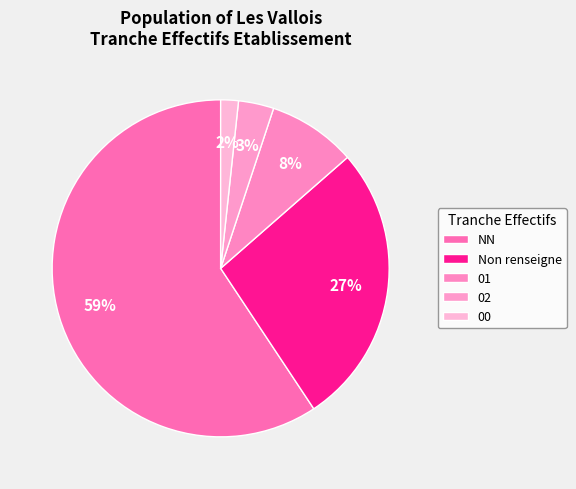

Count the number of slices in the pie.

5